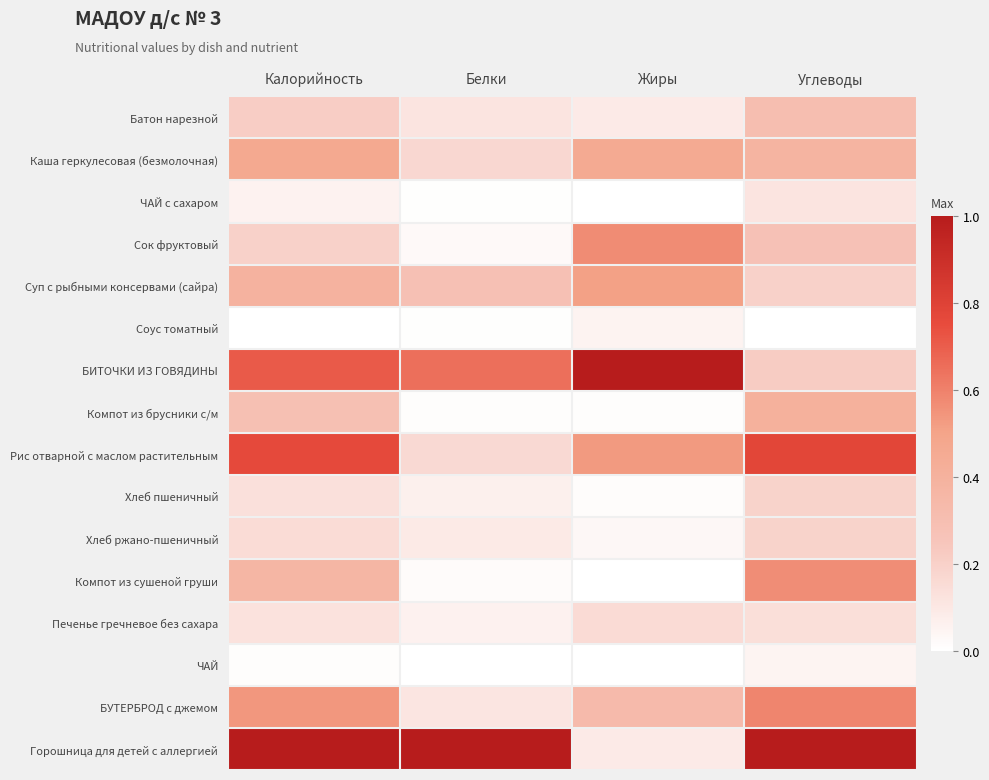

What is the total value across all series at Калорийность?

5.4